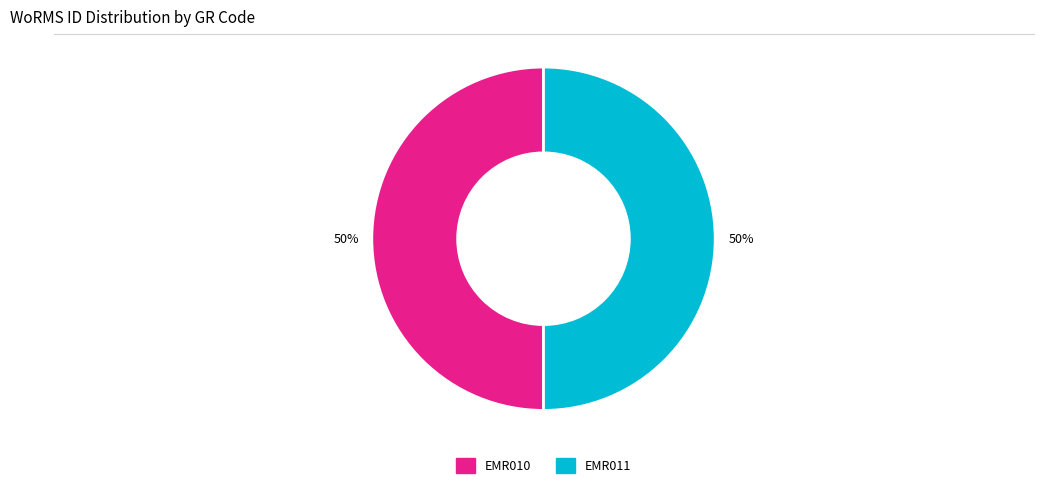

What is the ratio of the value at EMR010 to the value at EMR011?

1.0